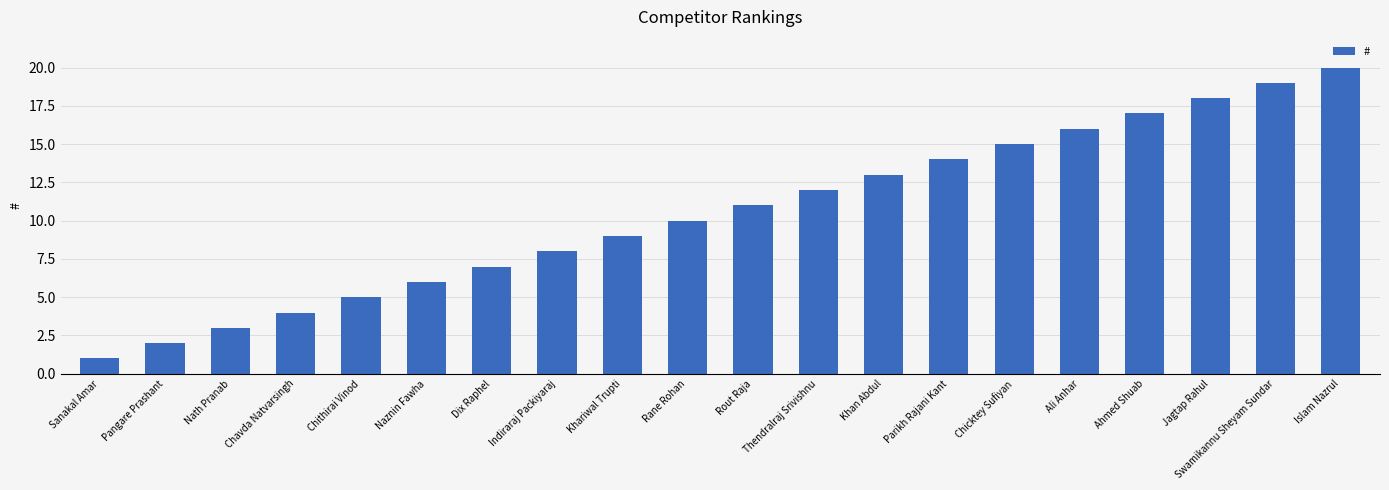

Reading left to right, transcribe all the data shown in this chart.

Sanakal Amar=1	Pangare Prashant=2	Nath Pranab=3	Chavda Natvarsingh=4	Chithirai Vinod=5	Naznin Fawha=6	Dix Raphel=7	Indiraraj Packiyaraj=8	Khariwal Trupti=9	Rane Rohan=10	Rout Raja=11	Thendralraj Srivishnu=12	Khan Abdul=13	Parikh Rajani Kant=14	Chicktey Sufiyan=15	Ali Anhar=16	Ahmed Shuab=17	Jagtap Rahul=18	Swamikannu Sheyam Sundar=19	Islam Nazrul=20